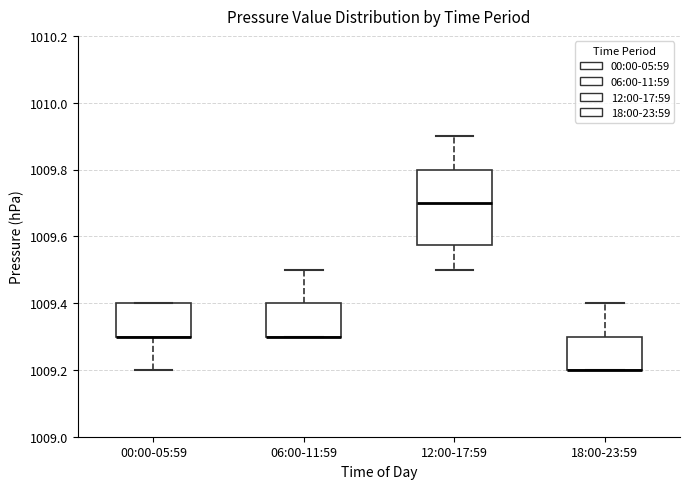

Reading left to right, read every box against the y-axis: the position of its median line, the range the box covers, and the ends of its whiskers. The values are not printed on the chart, so give them approximately, as read against the axis.

00:00-05:59: median 1009.30 (drawn on the box's lower edge), box 1009.30 to 1009.40, whiskers 1009.20 to 1009.40
06:00-11:59: median 1009.30 (drawn on the box's lower edge), box 1009.30 to 1009.40, whiskers 1009.30 to 1009.50
12:00-17:59: median 1009.70, box 1009.58 to 1009.80, whiskers 1009.50 to 1009.90
18:00-23:59: median 1009.20 (drawn on the box's lower edge), box 1009.20 to 1009.30, whiskers 1009.20 to 1009.40